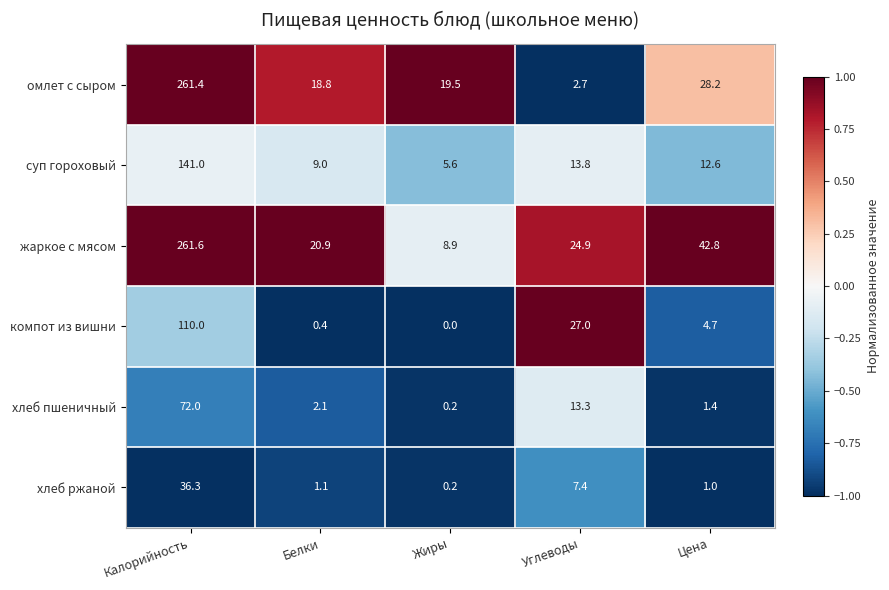

Reading left to right, list all the values displayed in this chart.

омлет с сыром: Калорийность=261.4	Белки=18.8	Жиры=19.5	Углеводы=2.7	Цена=28.2
суп гороховый: Калорийность=141.0	Белки=9.0	Жиры=5.6	Углеводы=13.8	Цена=12.6
жаркое с мясом: Калорийность=261.6	Белки=20.9	Жиры=8.9	Углеводы=24.9	Цена=42.8
компот из вишни: Калорийность=110.0	Белки=0.4	Жиры=0.0	Углеводы=27.0	Цена=4.7
хлеб пшеничный: Калорийность=72.0	Белки=2.1	Жиры=0.2	Углеводы=13.3	Цена=1.4
хлеб ржаной: Калорийность=36.3	Белки=1.1	Жиры=0.2	Углеводы=7.4	Цена=1.0